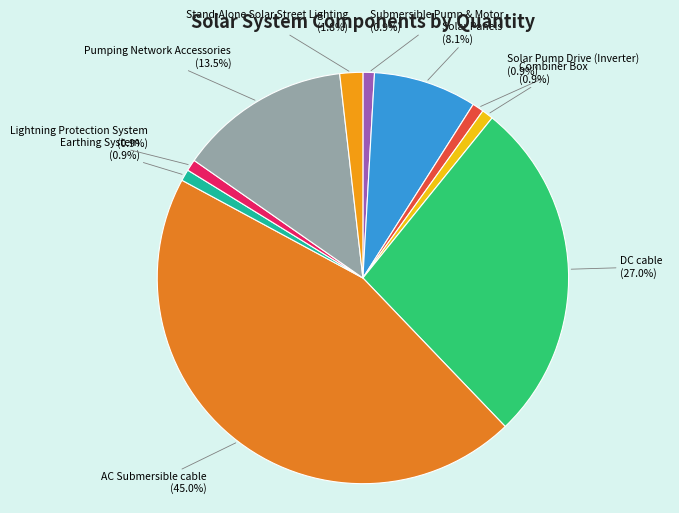

Combined, what portion of the pie is Combiner Box and Solar Pump Drive (Inverter)?

1.8%